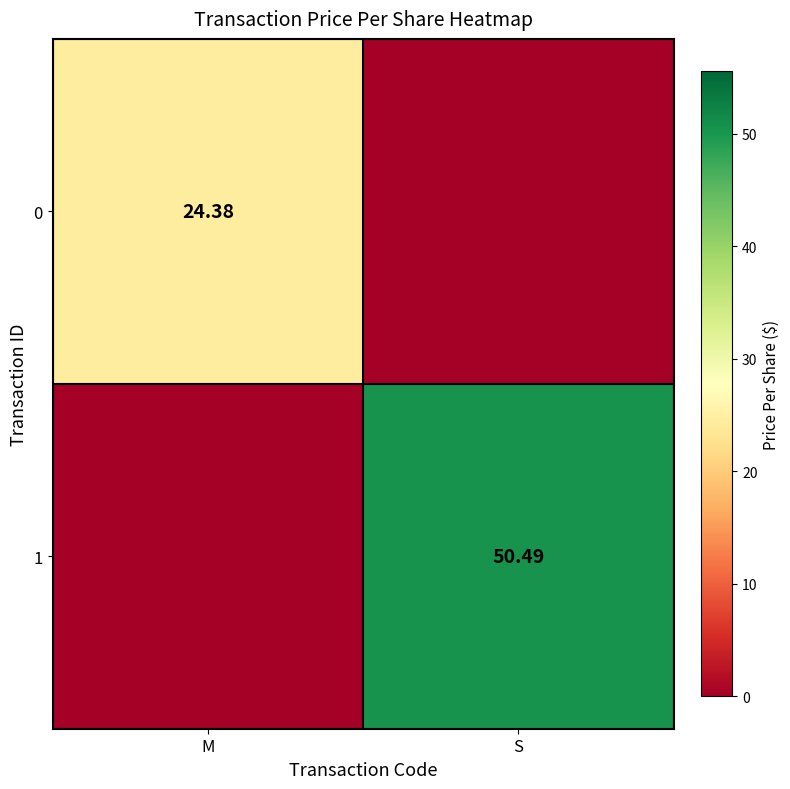

What is the total value across all series at M?

24.4